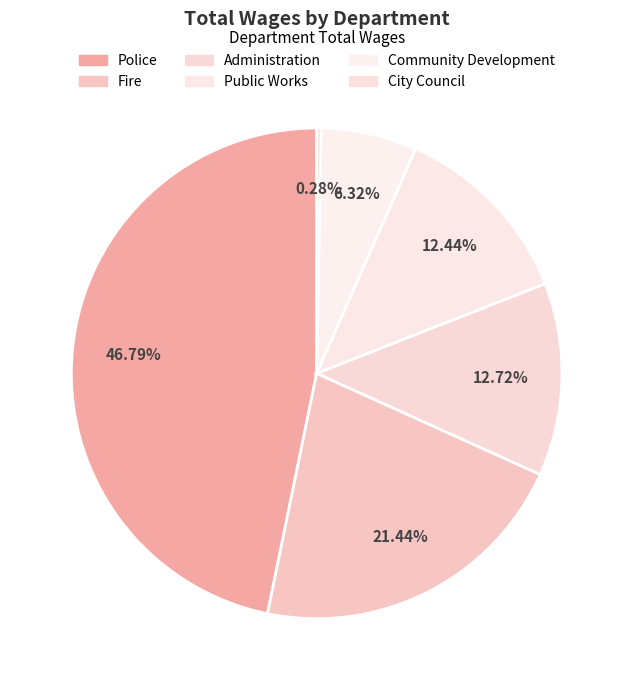

Between Police and City Council, which is larger?

Police